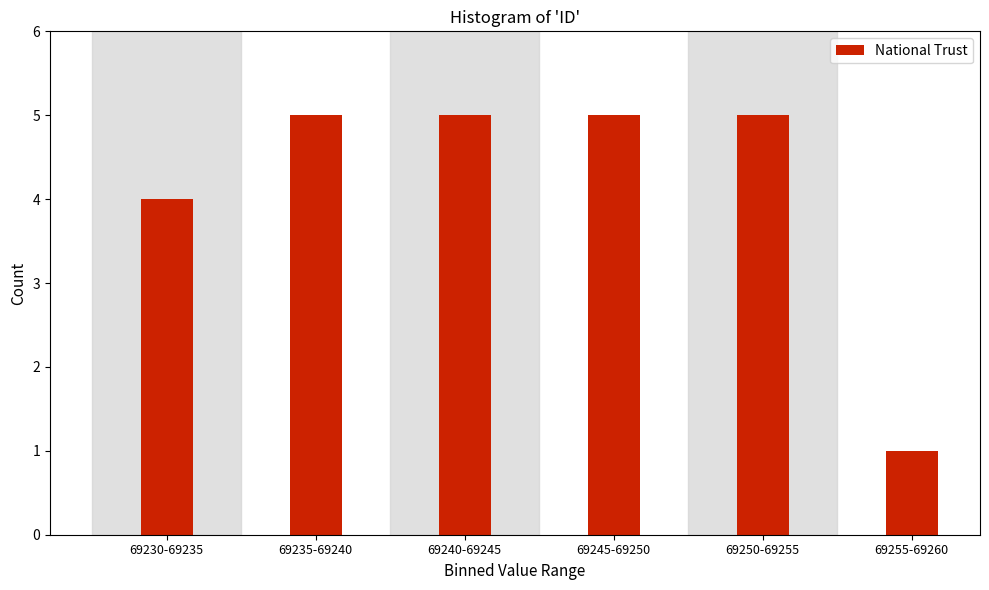

Reading left to right, extract all data points from this chart.

69230-69235=4	69235-69240=5	69240-69245=5	69245-69250=5	69250-69255=5	69255-69260=1